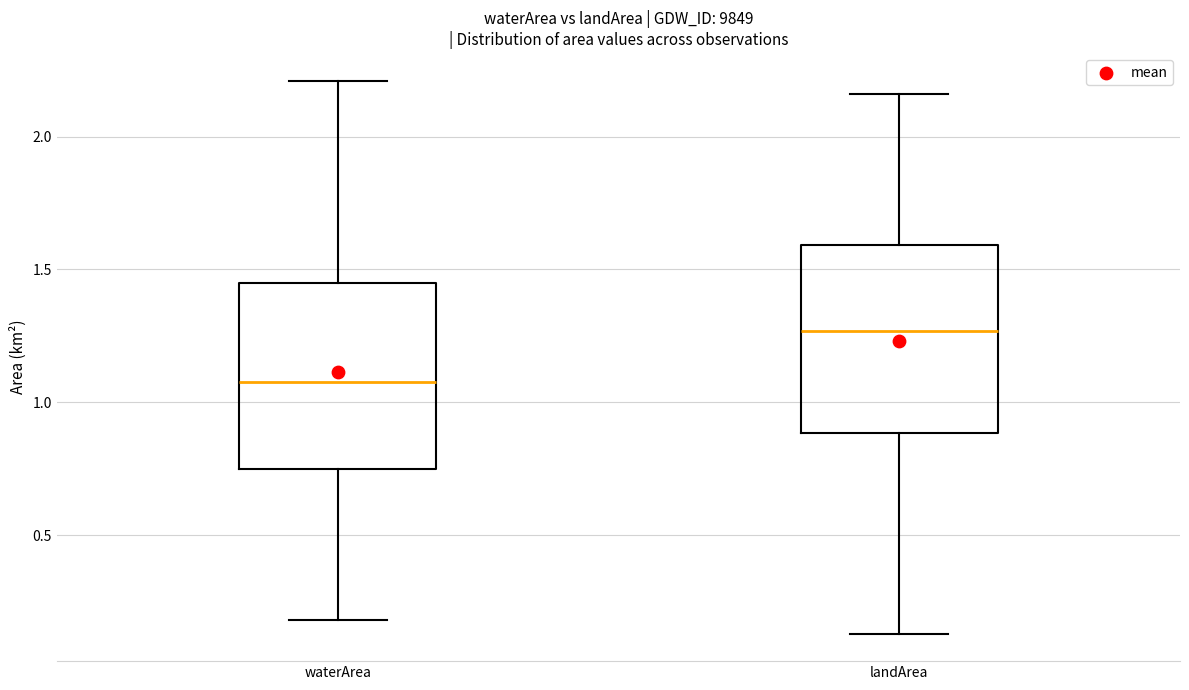

Where is the lower edge of the box for waterArea on the y-axis? The values are not printed on the chart, so give them approximately, as read against the axis.

0.75